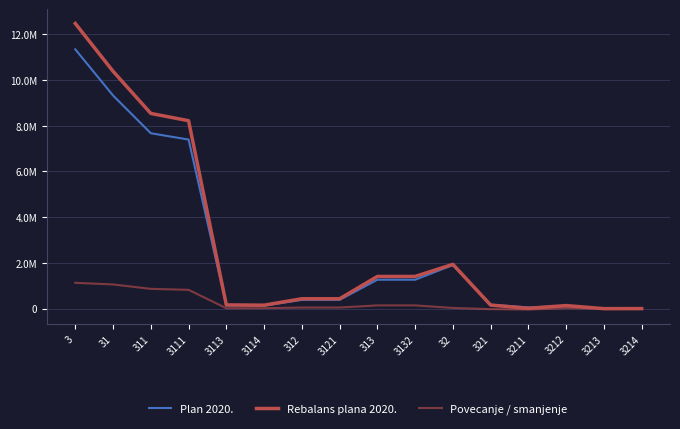

What is the highest value of the Plan 2020. series?

11341614.0